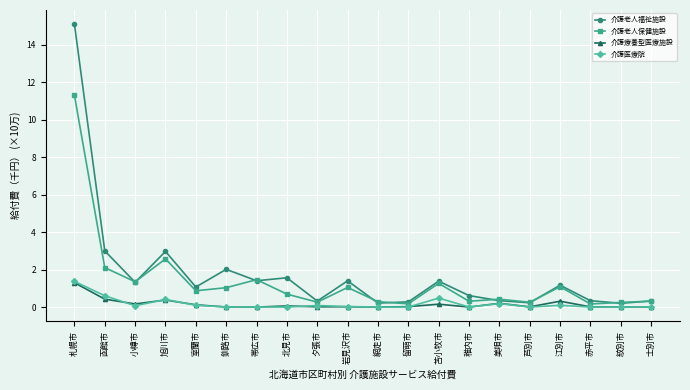

At which category is the sum across all series the highest?

札幌市